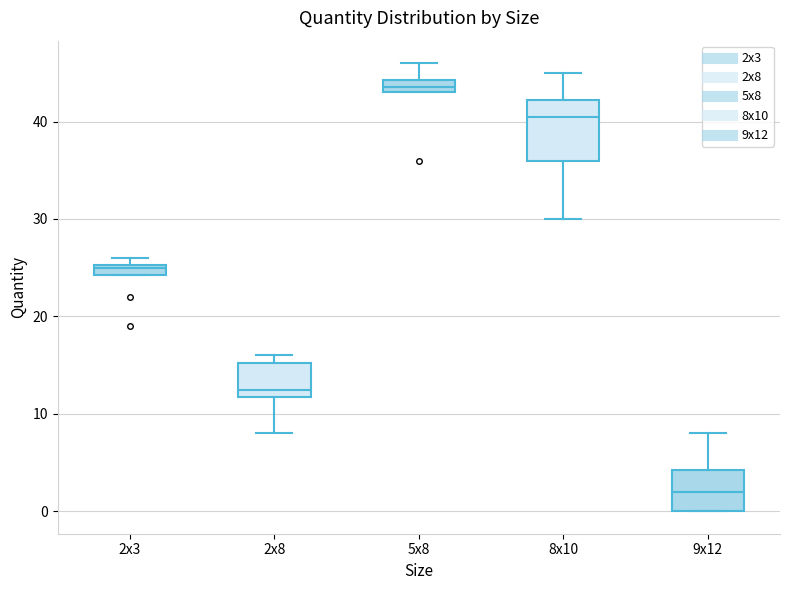

Which box's median line is the highest?

5x8